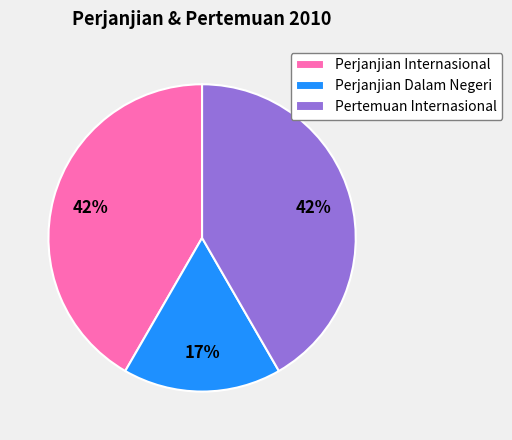

True or false: Pertemuan Internasional accounts for 42% of the total.

True